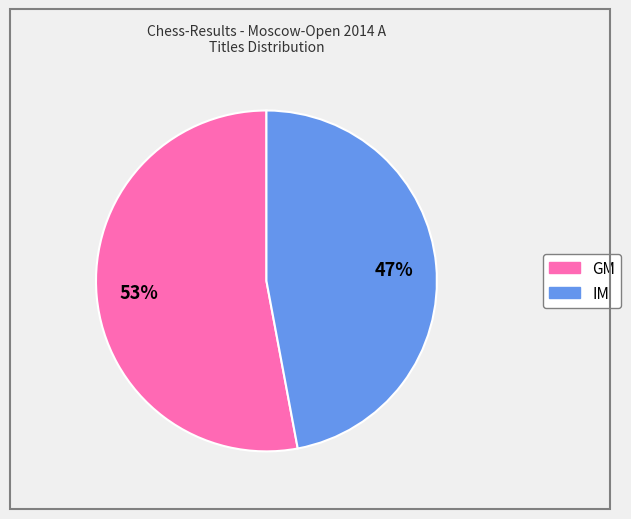

Is it true that IM is 36% of the pie?

False